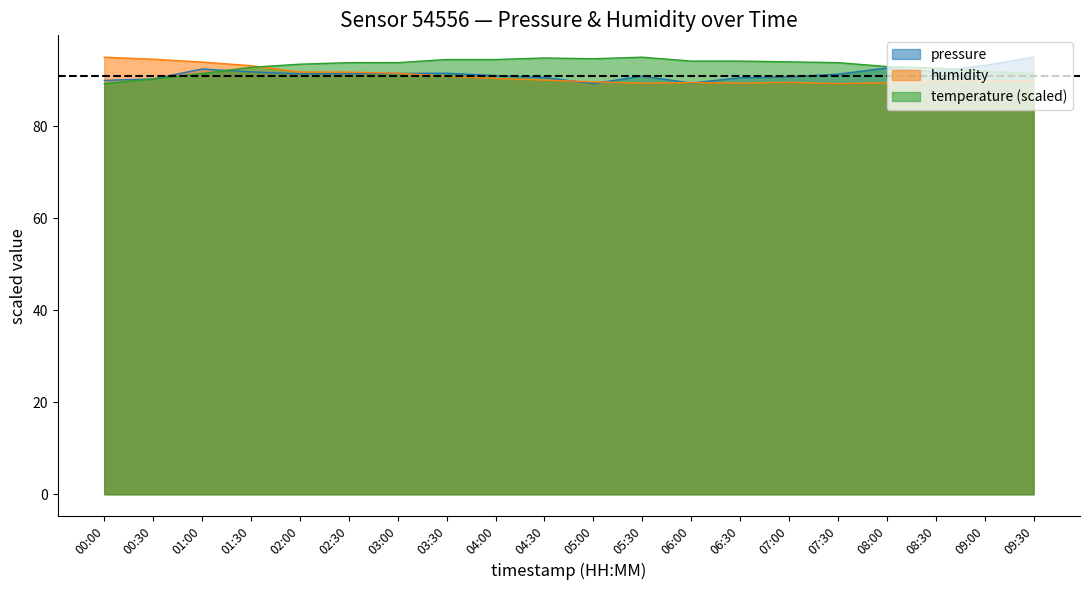

What are all the series names shown in the legend?

pressure, humidity, temperature (scaled)